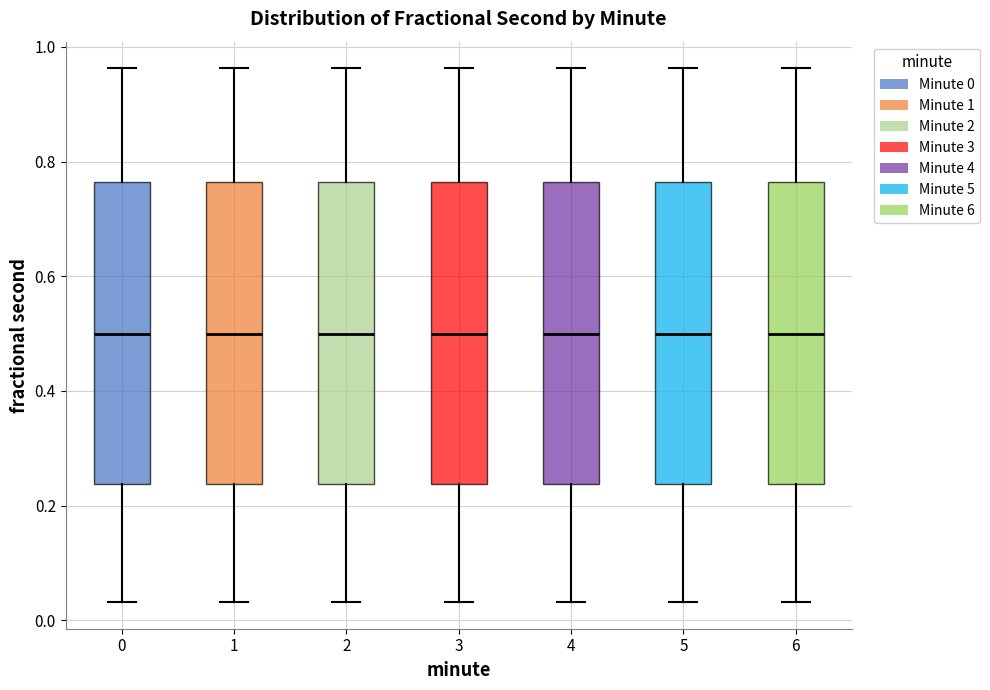

Where is the upper edge of the box at x = 2 on the y-axis? The values are not printed on the chart, so give them approximately, as read against the axis.

0.76